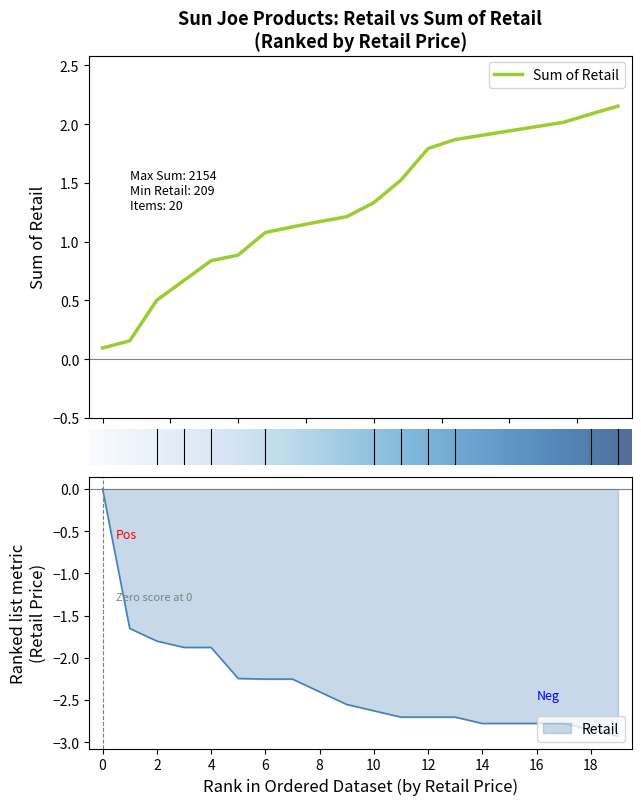

What is the smallest value displayed?

-2.9